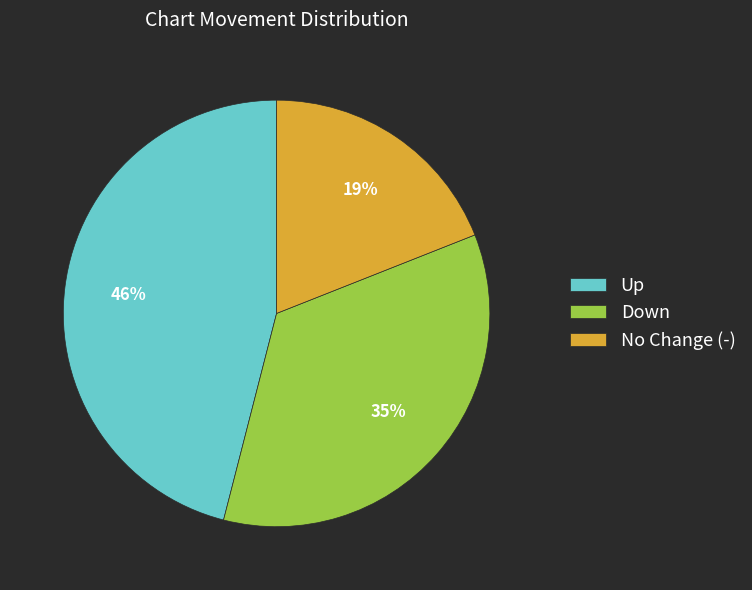

Is the sum of No Change (-) and Up greater than half?

Yes